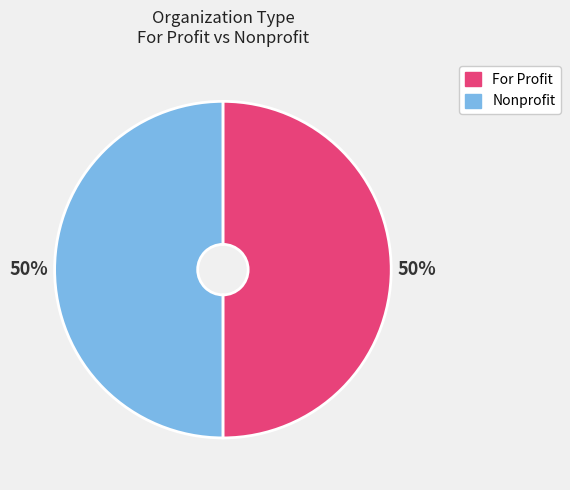

To the nearest percent, what is the average slice percentage?

50%